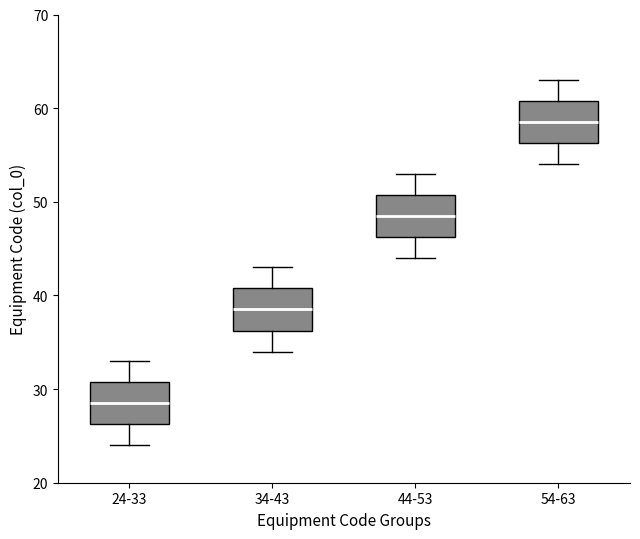

Which box's median line is the highest?

54-63